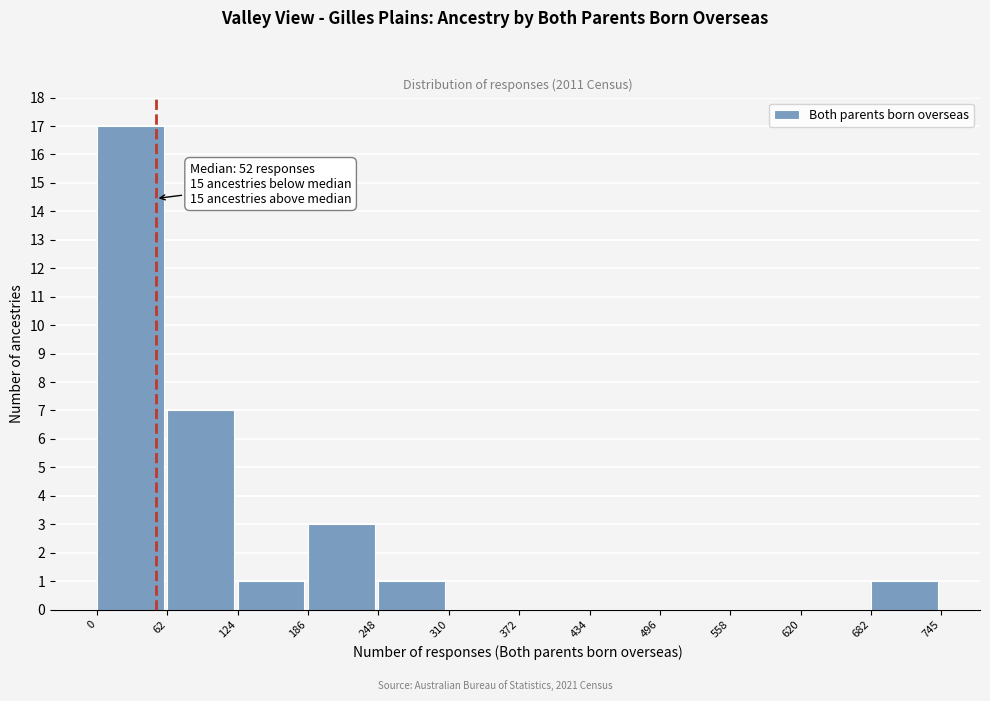

Which range on the x-axis has the tallest bar?

0 to 62